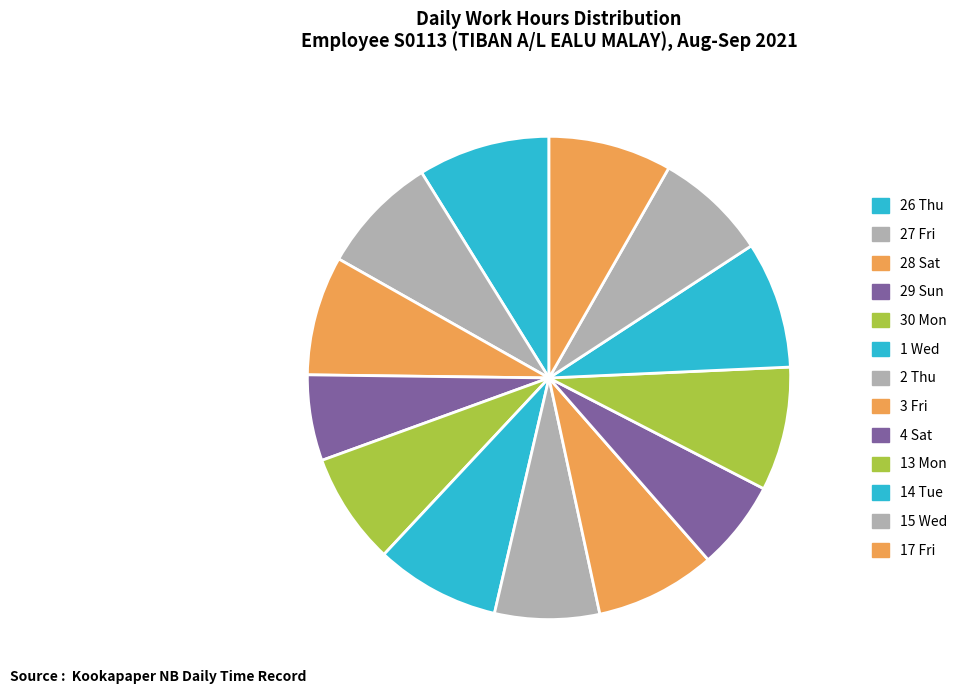

To the nearest percent, what is the difference between the 1 Wed and 29 Sun slice percentages?

3%